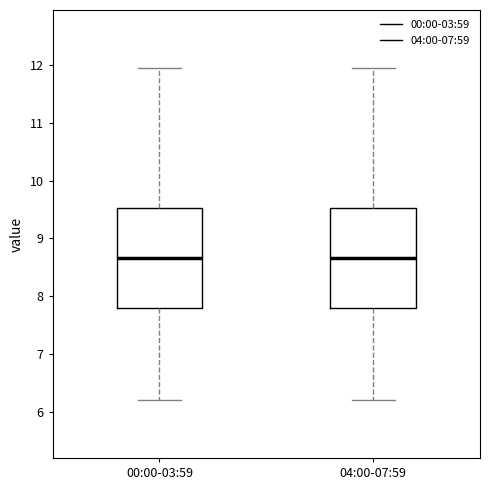

Reading left to right, transcribe this box plot: for each box, give where its median line is, the range the box spans, and where its two whiskers end, as read against the y-axis. The values are not printed on the chart, so give them approximately, as read against the axis.

00:00-03:59: median 8.7, box 7.8 to 9.5, whiskers 6.2 to 12.0
04:00-07:59: median 8.7, box 7.8 to 9.5, whiskers 6.2 to 12.0